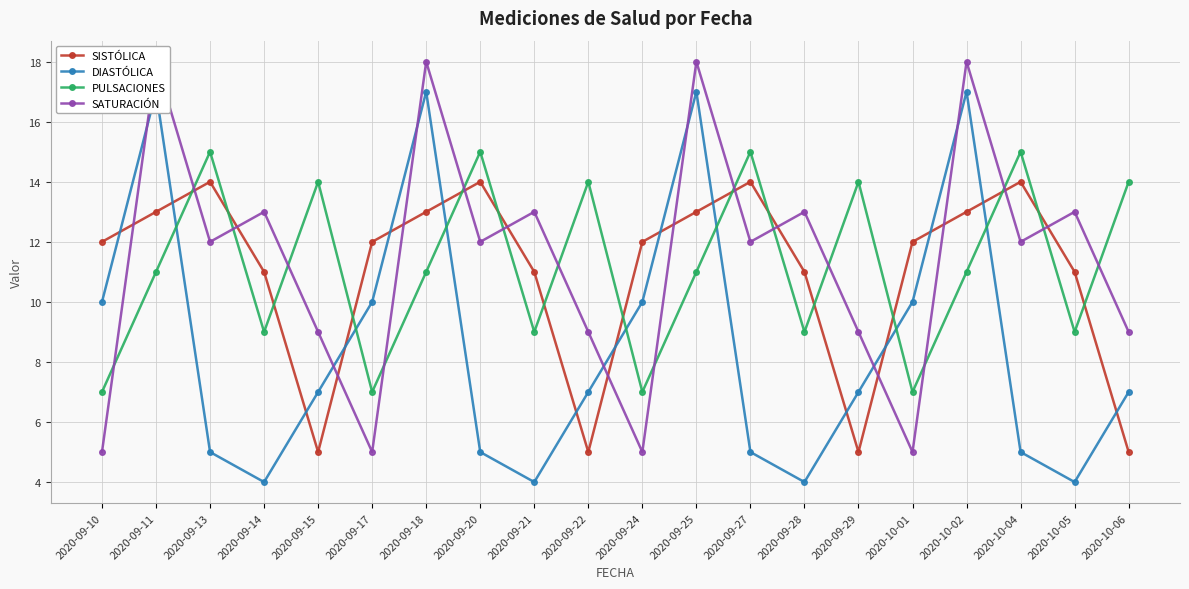

Rank the series at 2020-09-15 from highest to lowest value.

PULSACIONES, SATURACIÓN, DIASTÓLICA, SISTÓLICA